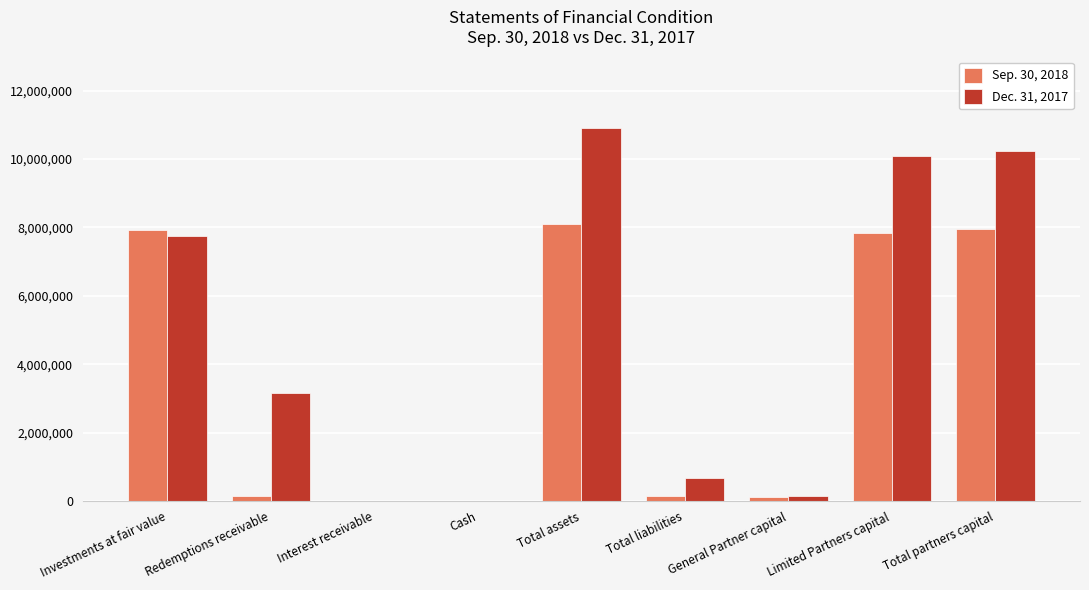

Is it true that Dec. 31, 2017 equals 15680650 at Limited Partners capital?

False